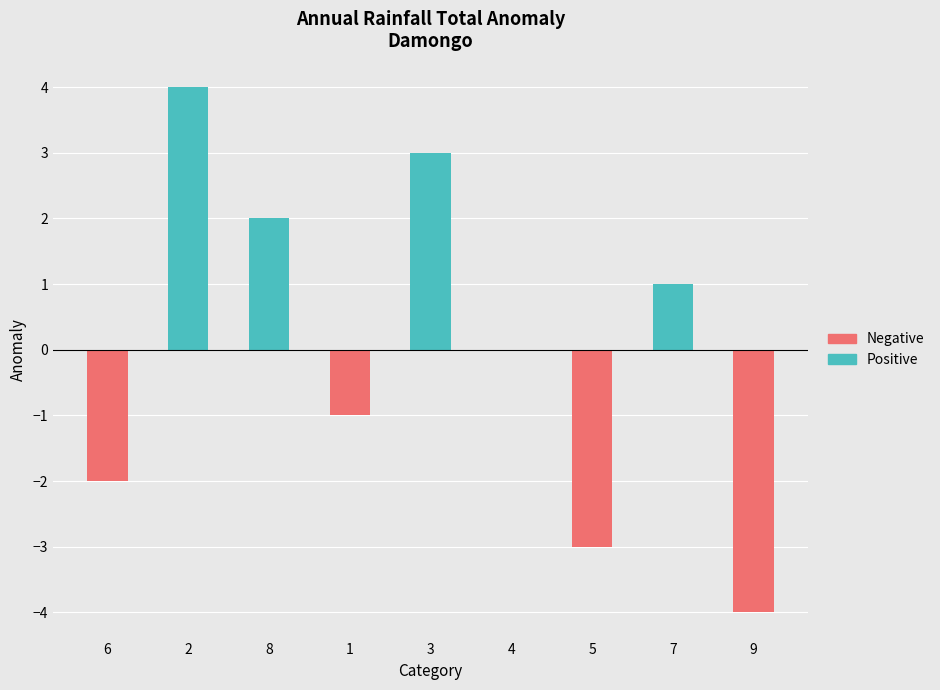

At which category is the sum across all series the highest?

2